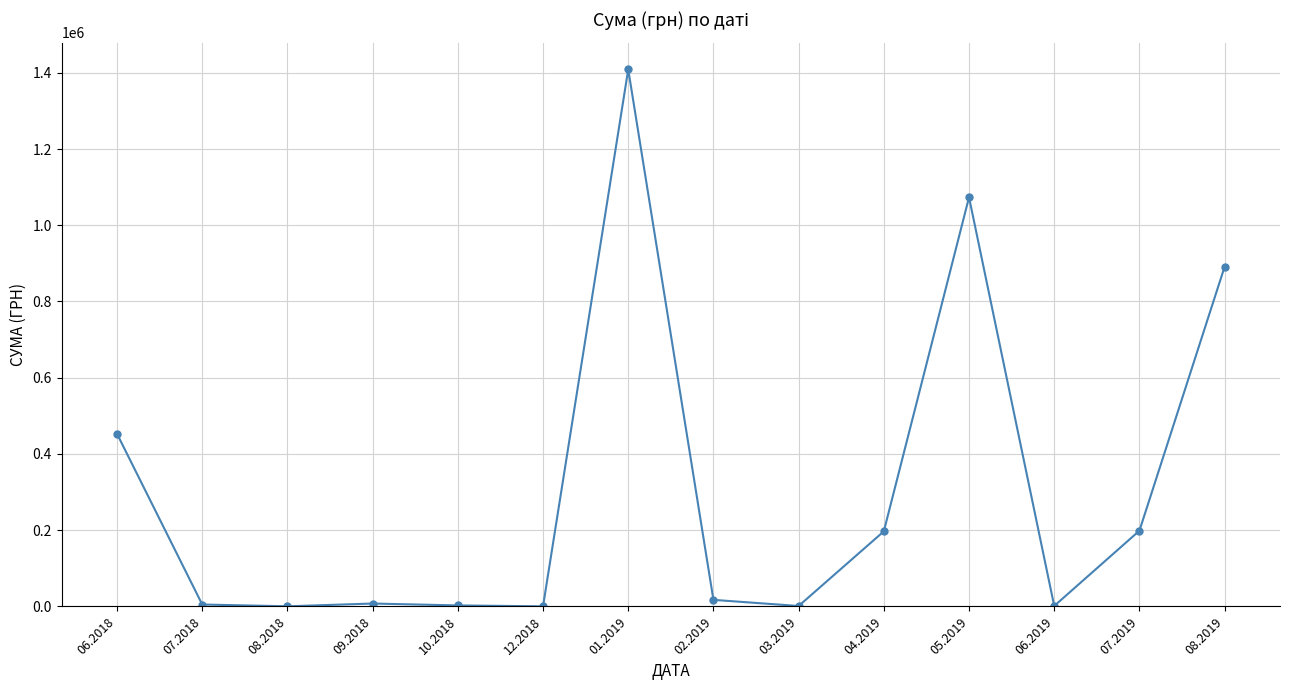

The chart shows a value of 484266.1 at 05.2019. True or false?

False